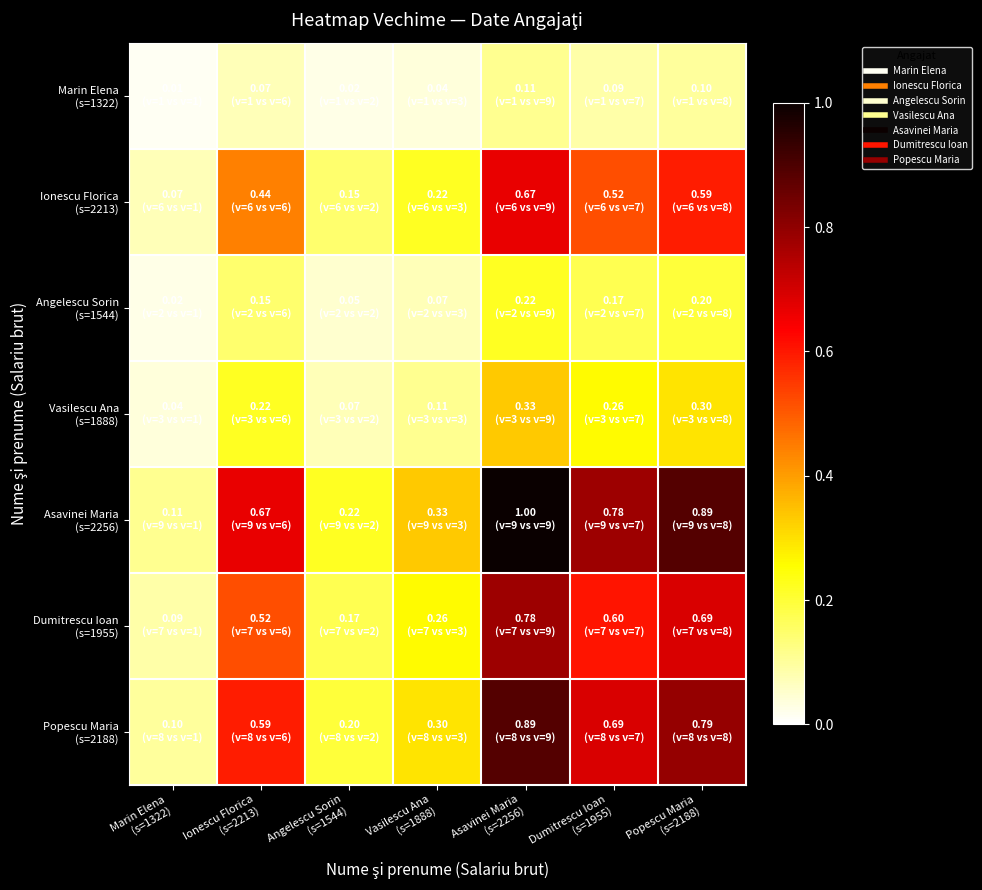

What is the difference between the highest and lowest values at Angelescu Sorin
(s=1544)?

0.2